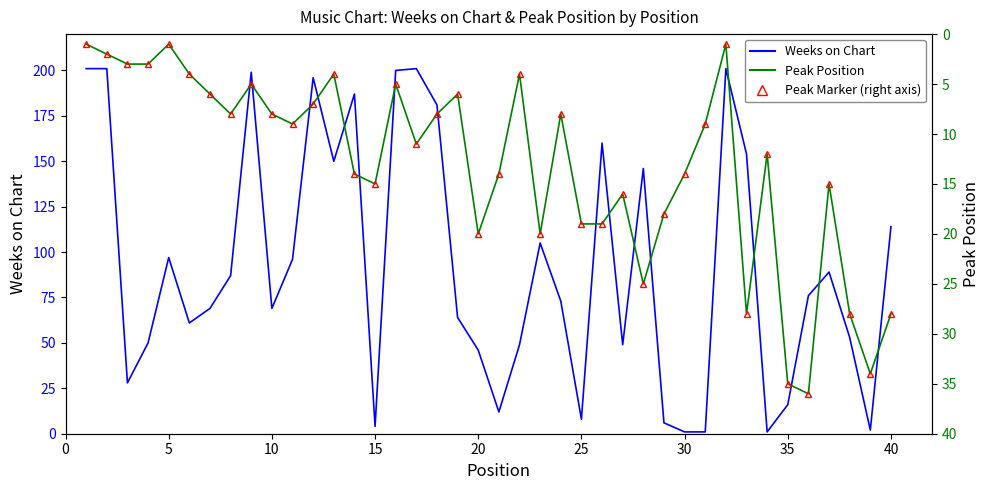

What is the average value of the Weeks on Chart series?

93